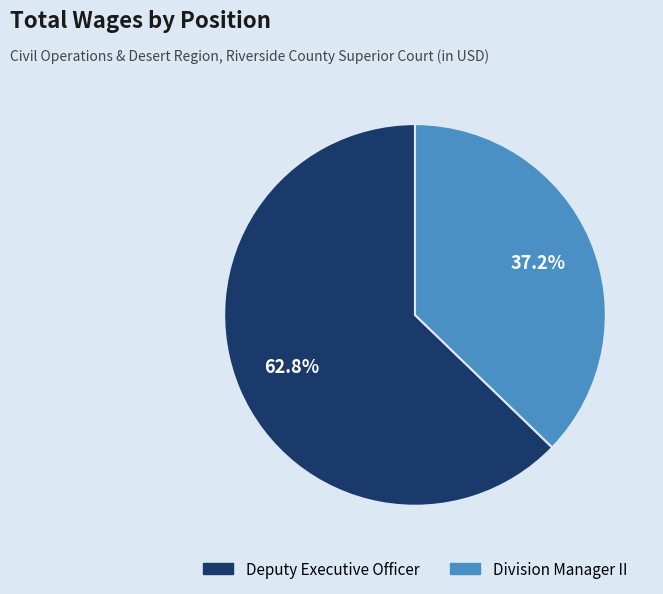

To the nearest percent, what is the difference between the largest and smallest slice percentages?

26%